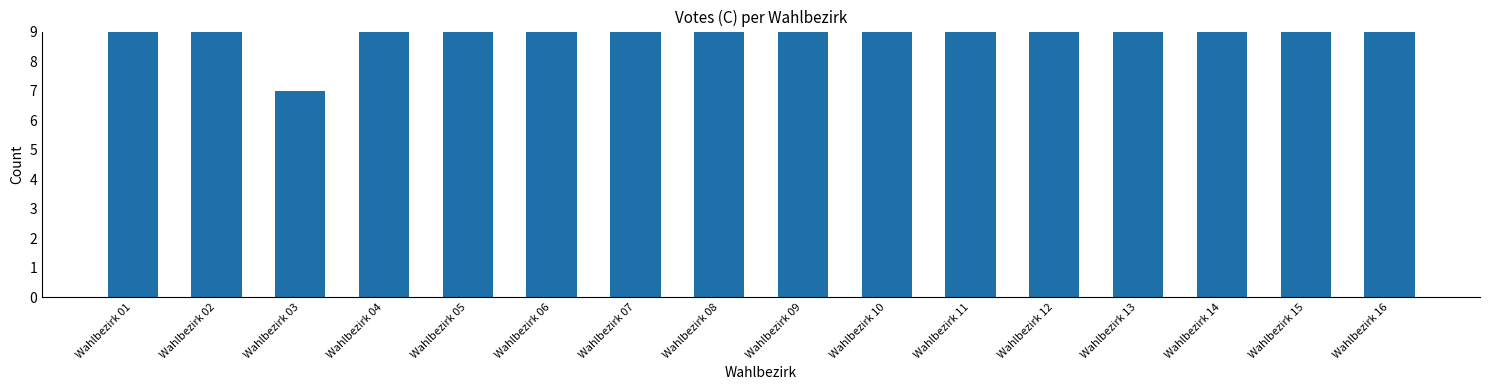

What is the difference between the values at Wahlbezirk 14 and Wahlbezirk 09?

4